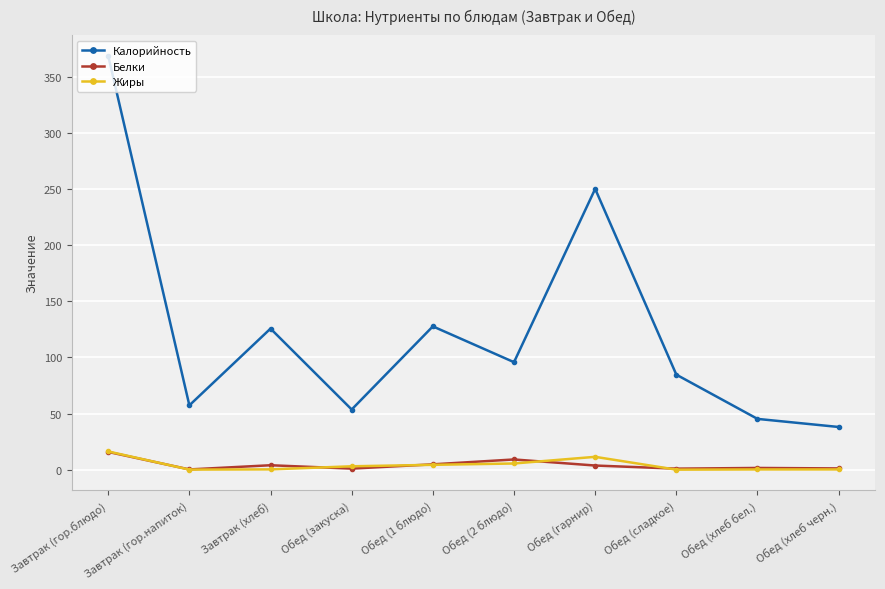

How many values in the Калорийность series are below 95?

5